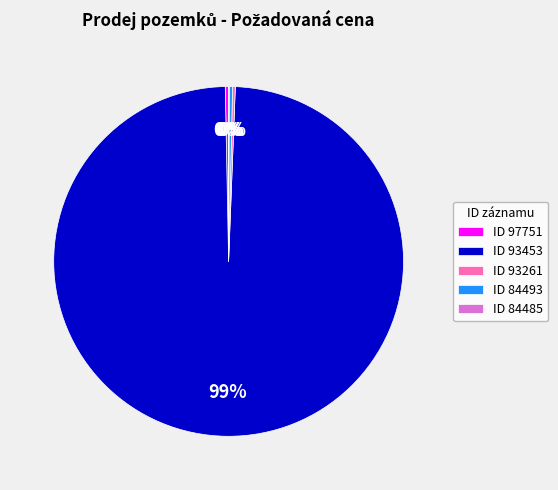

Which category has the biggest portion of the pie?

ID 93453